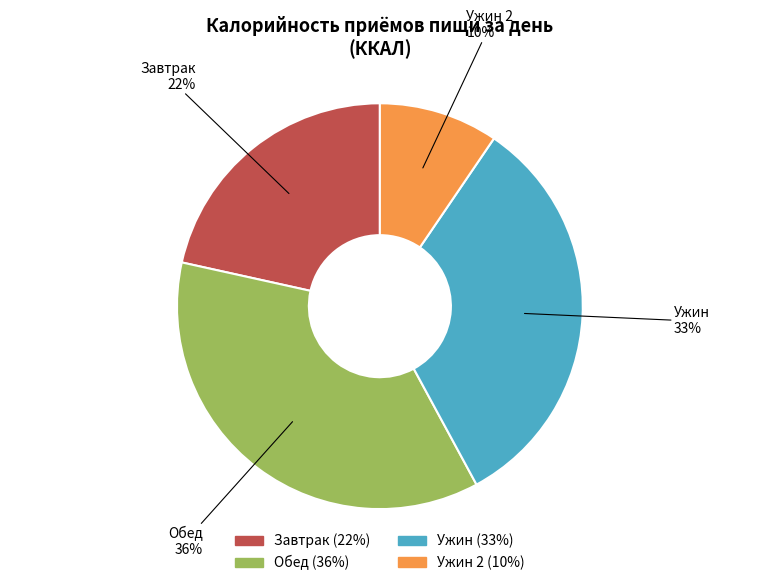

Is there any slice that represents more than half of the pie?

No